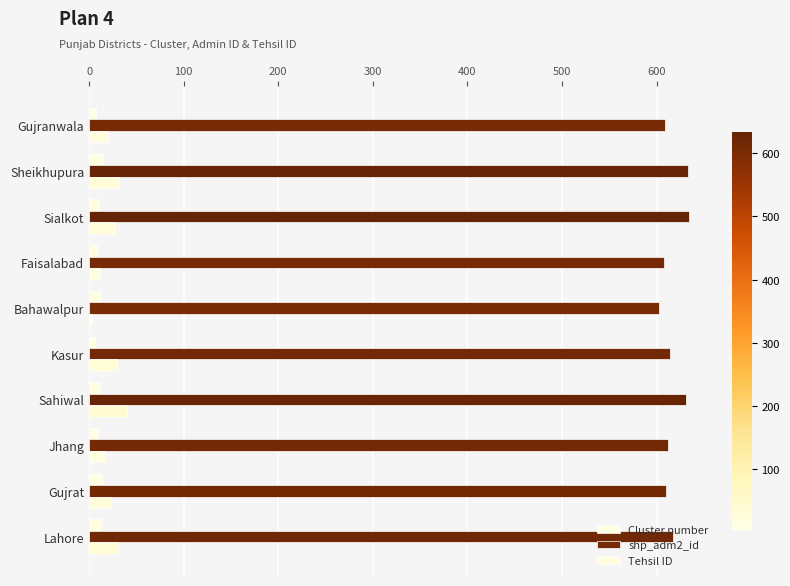

How many data points does each series have?

10